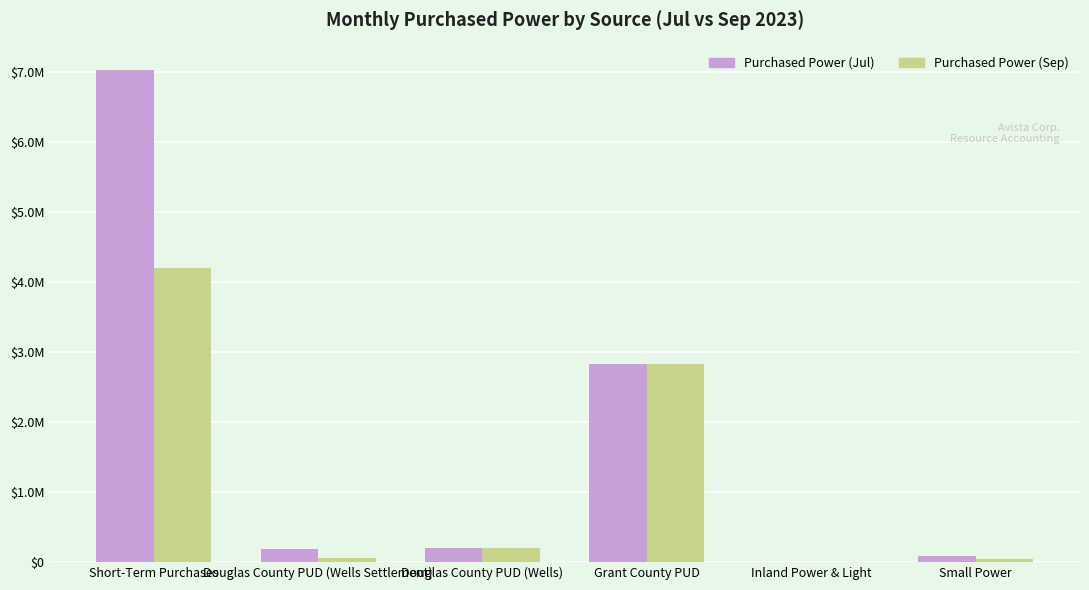

What are all the series names shown in the legend?

Purchased Power (Jul), Purchased Power (Sep)